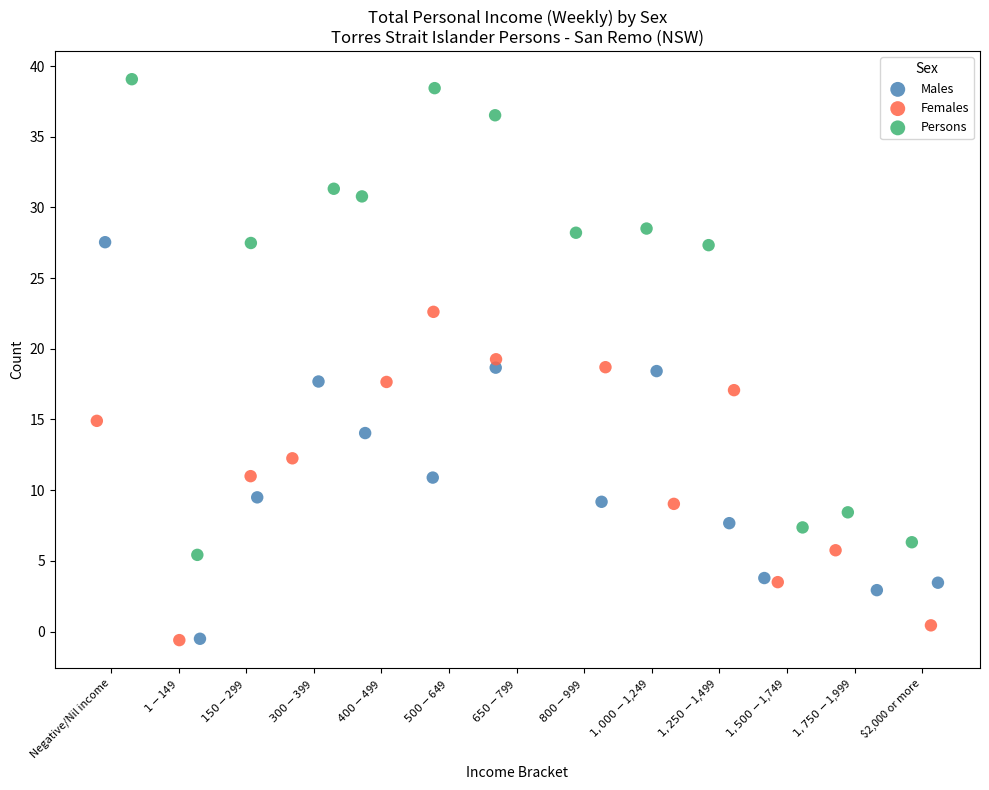

Which series has the widest spread of Y values?

Persons